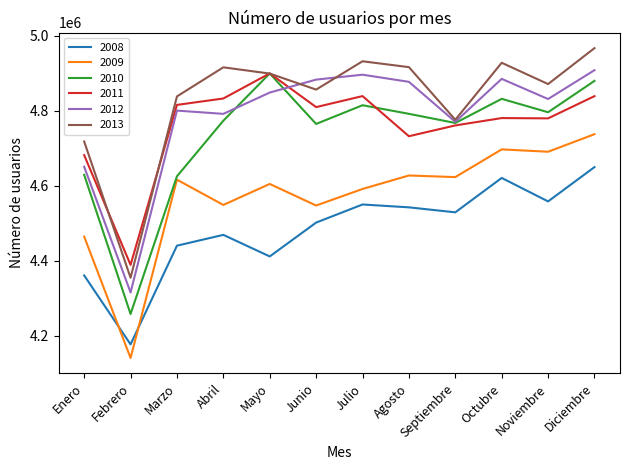

Which category has the highest value in the 2009 series?

Diciembre